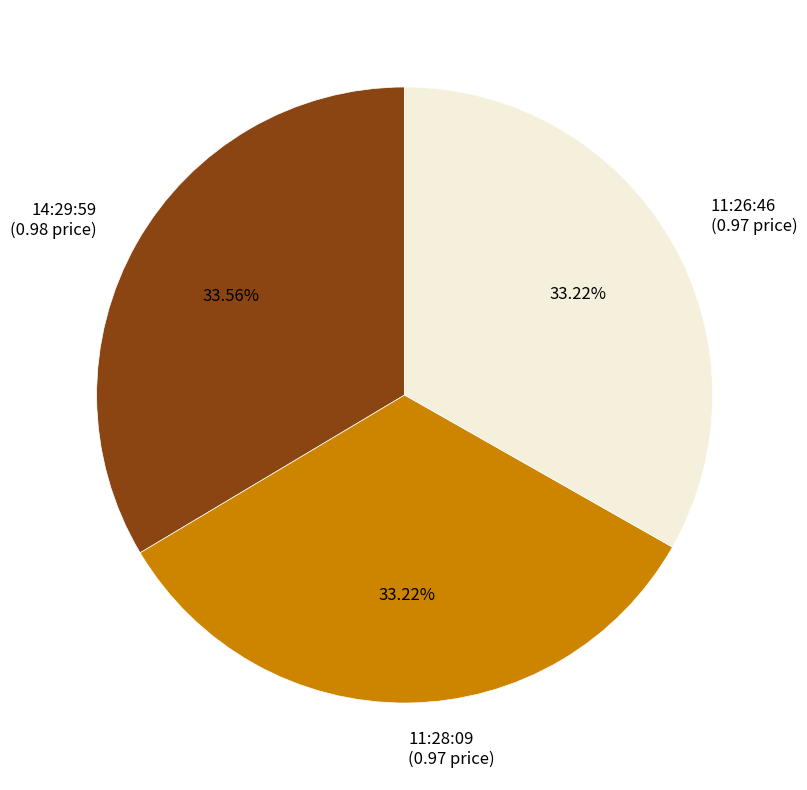

How many slices are in this pie chart?

3